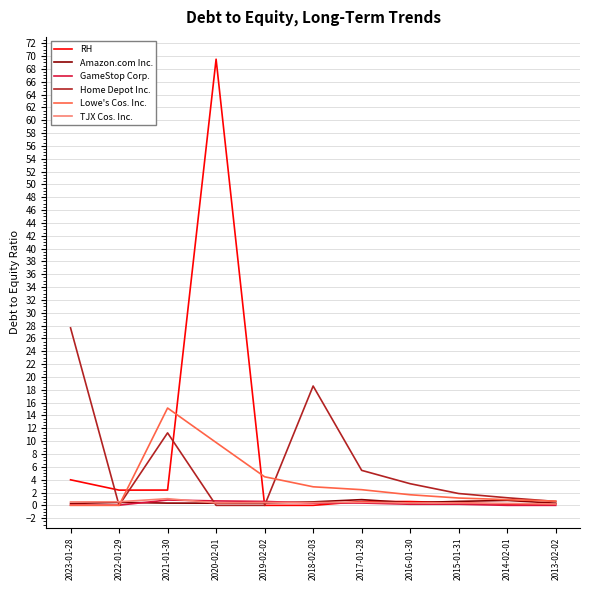

Which category has the highest value across all series?

2020-02-01